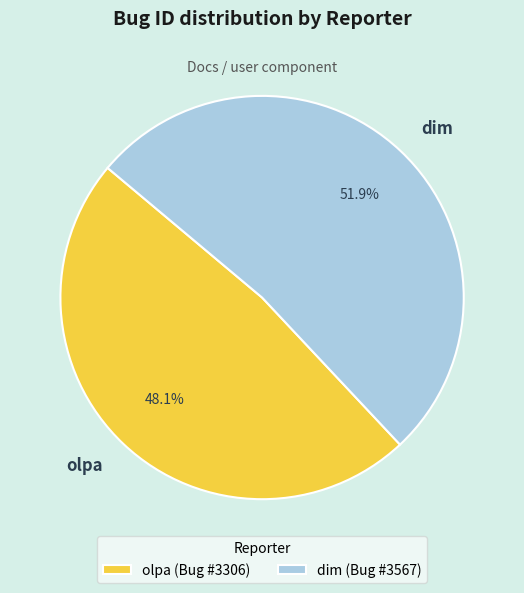

Is it true that olpa is 48% of the pie?

True